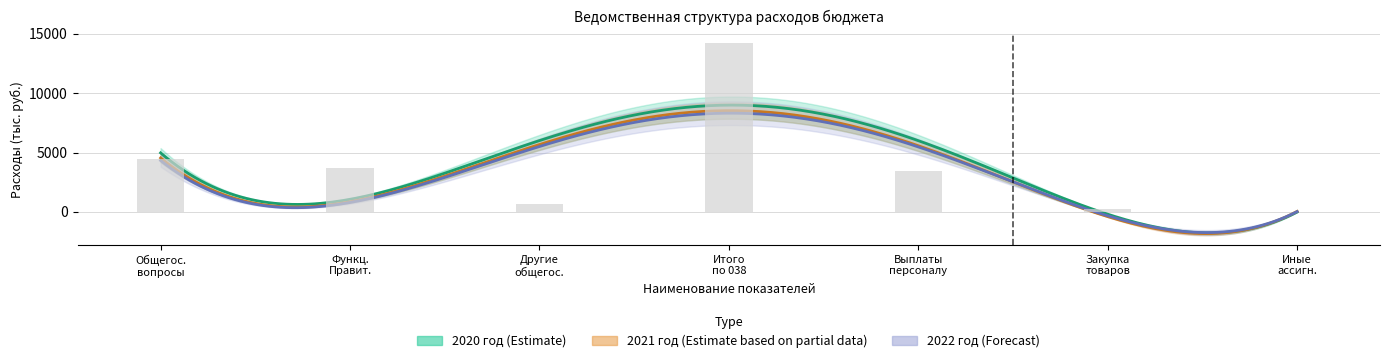

List the series in order of their overall mean, highest first.

2020 год, 2021 год, 2022 год